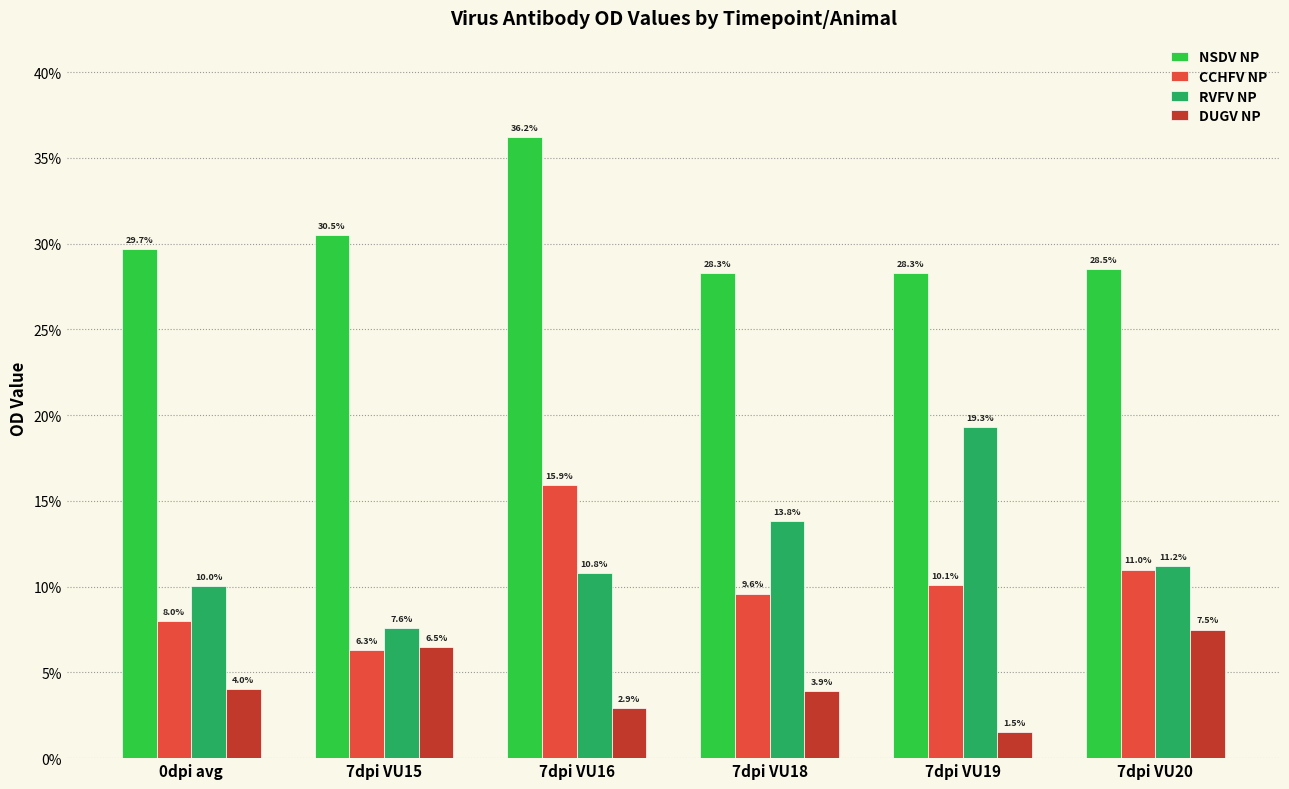

The NSDV NP series shows 0.3 at 7dpi VU18. True or false?

True